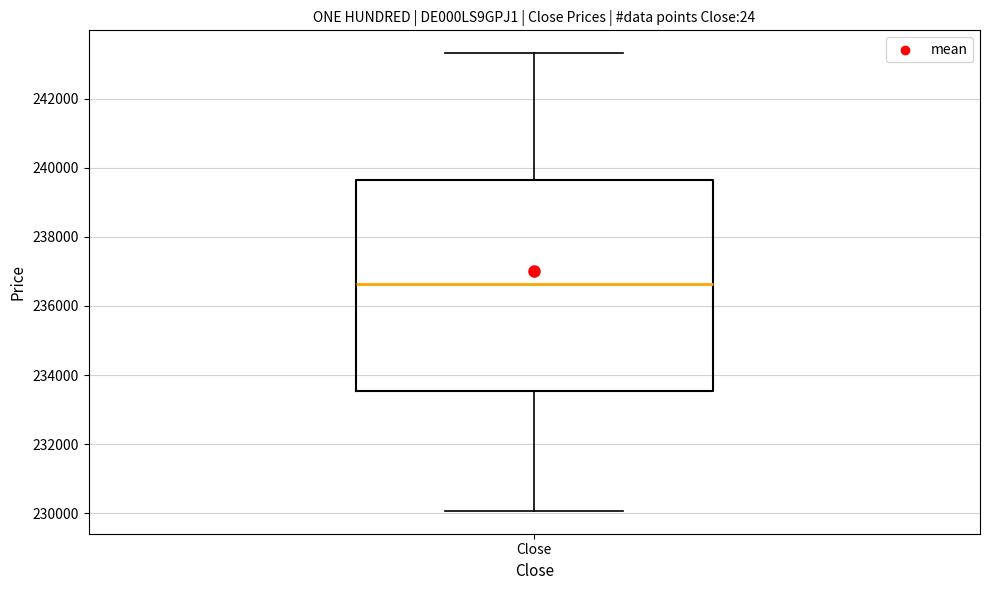

Read this box plot against the y-axis: the position of the median line, the range covered by the box, and the ends of both whiskers. The values are not printed on the chart, so give them approximately, as read against the axis.

median 236600, box 233600 to 239600, whiskers 230000 to 243400